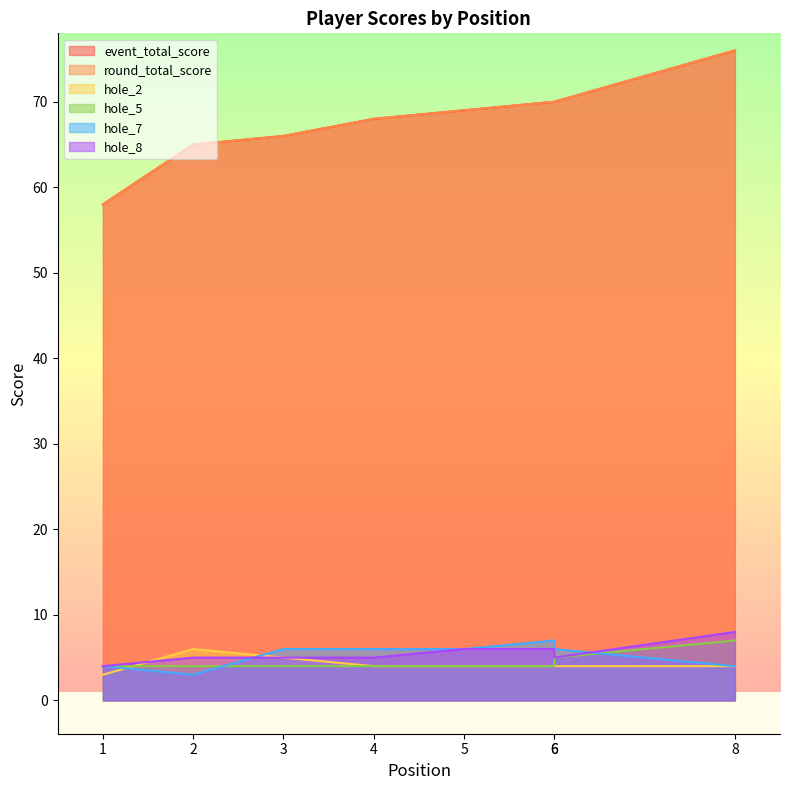

Between 1 and 6, which is larger?

6